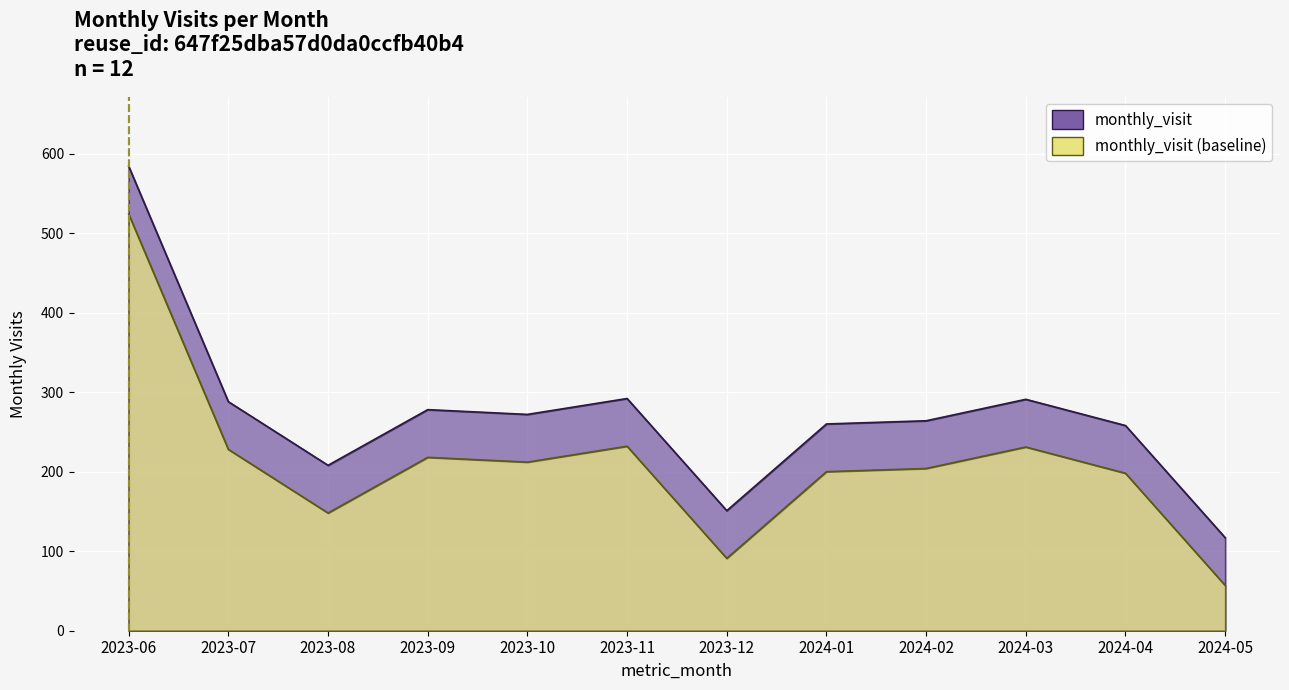

Reading right to left, list all the values displayed in this chart.

117	258	291	264	260	151	292	272	278	208	288	584